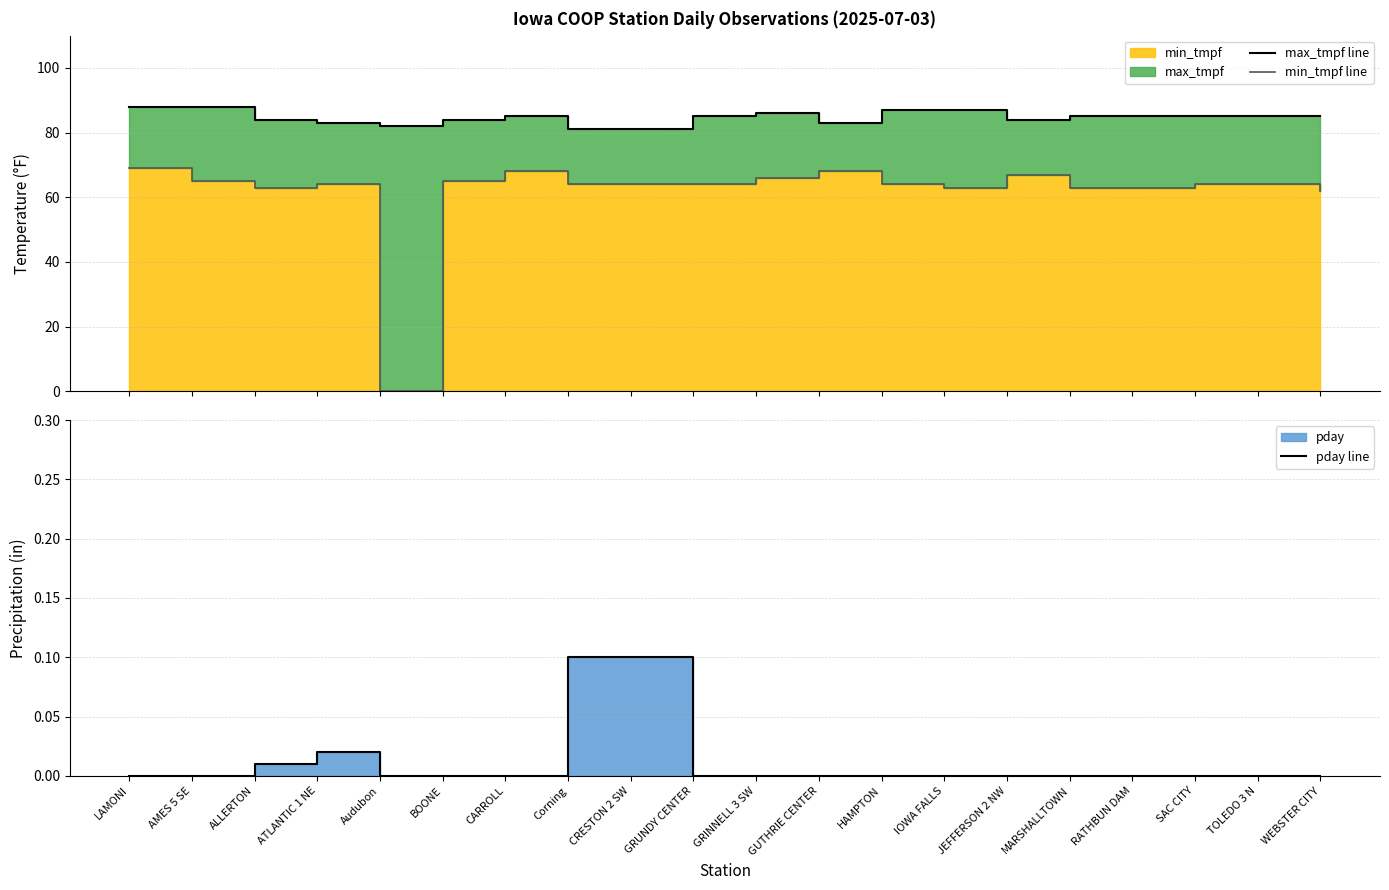

Between IOWA FALLS and Corning, which is larger?

IOWA FALLS